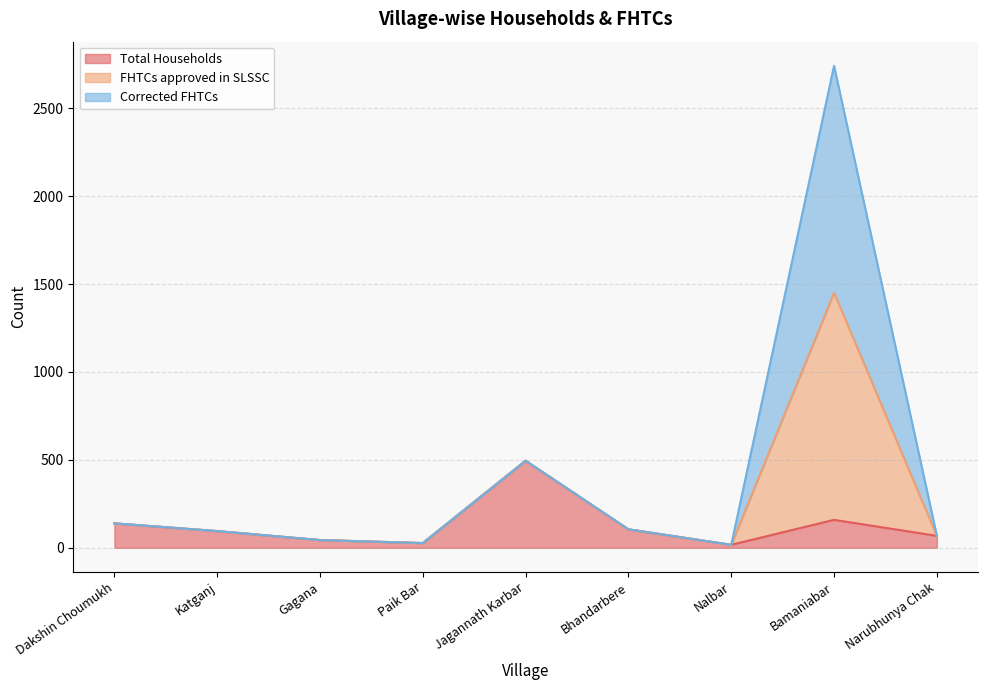

How many interior local valleys does the Total Households series have?

2